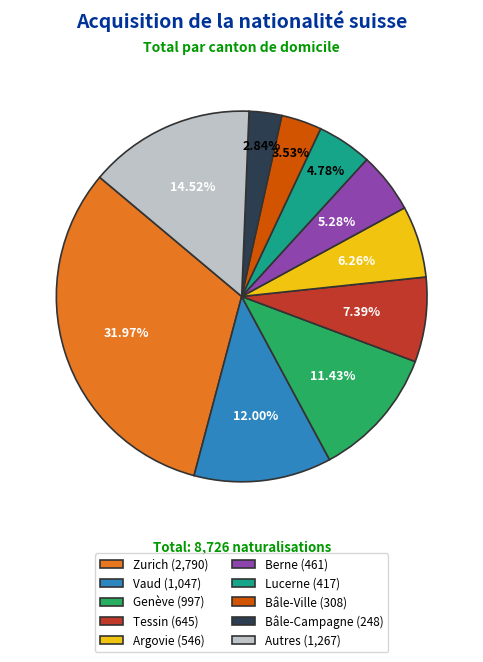

Count the number of slices in the pie.

10